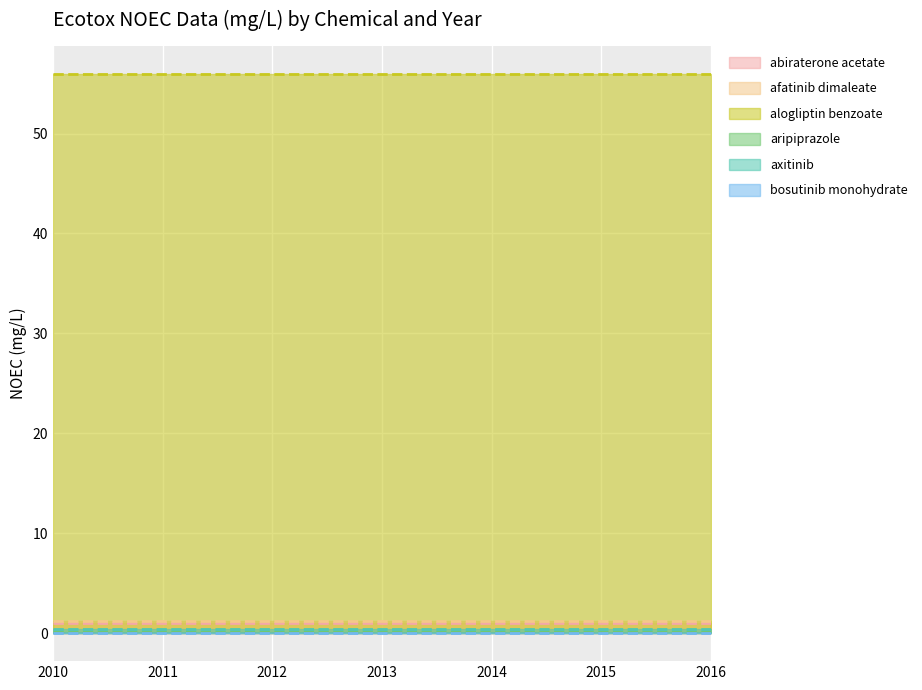

What is the greatest value displayed?

56.0